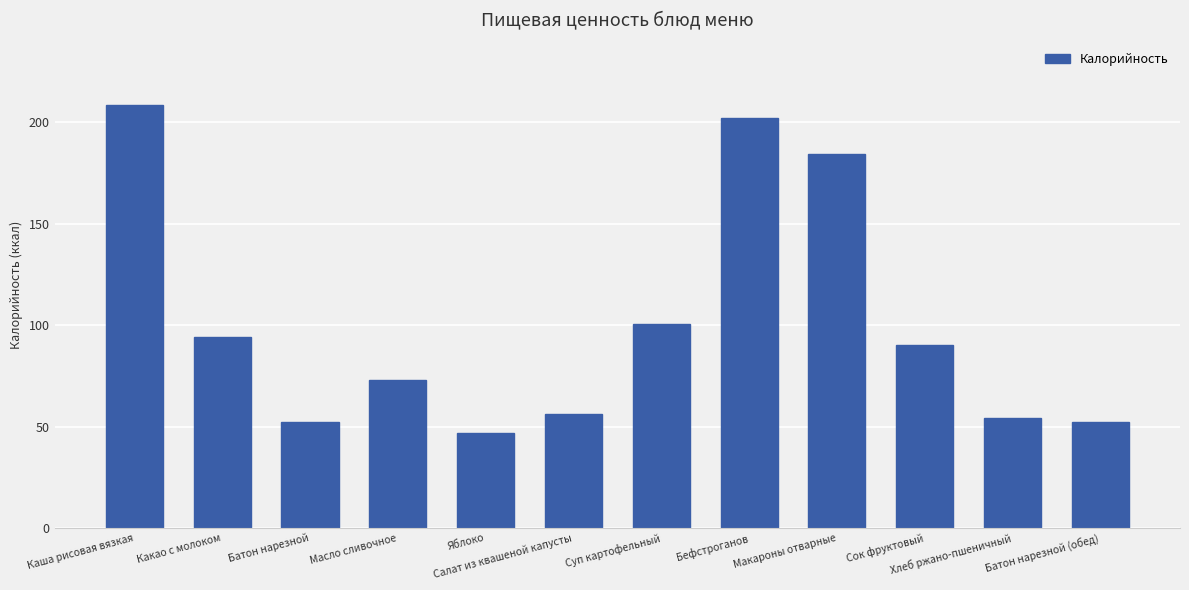

Reading left to right, extract all data points from this chart.

208.4	94.0	52.4	73.2	47.0	56.4	100.6	202.0	184.5	90.3	54.3	52.4